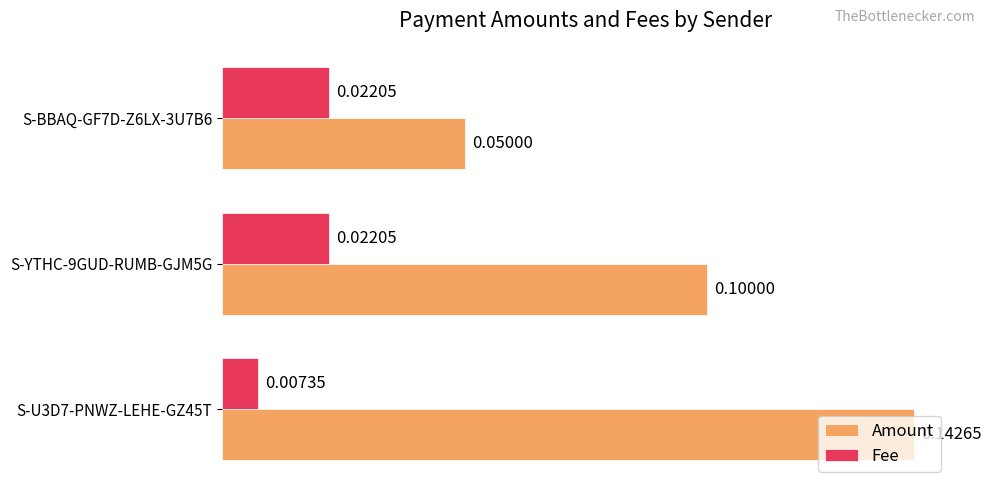

At how many categories does at least one series exceed 0?

3